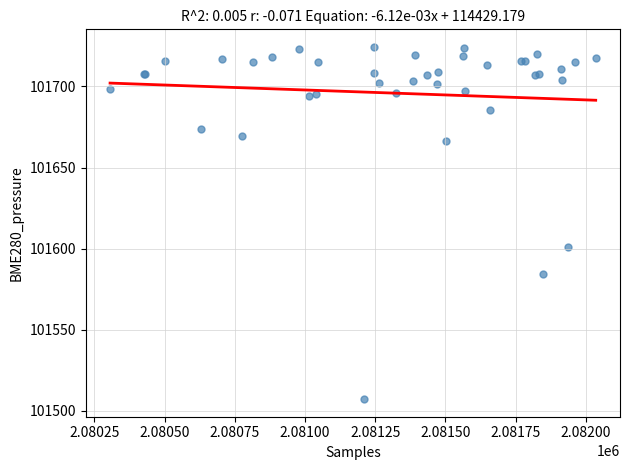

What Y value in the scatter plot is closest to 101615?

101601.2